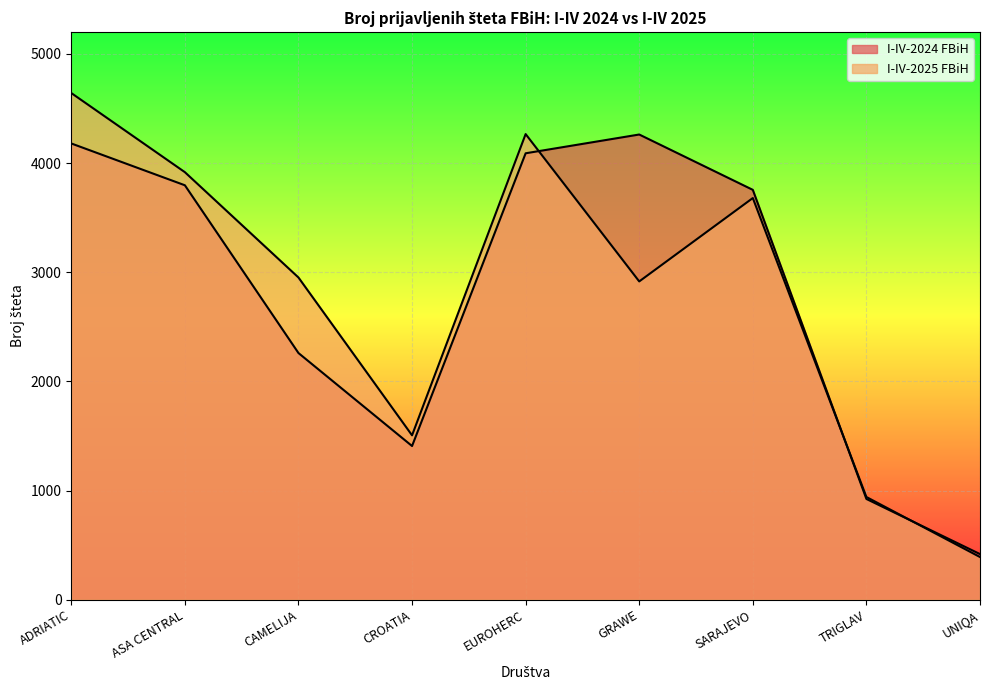

List the series in order of their overall mean, lowest first.

I-IV-2024 FBiH, I-IV-2025 FBiH